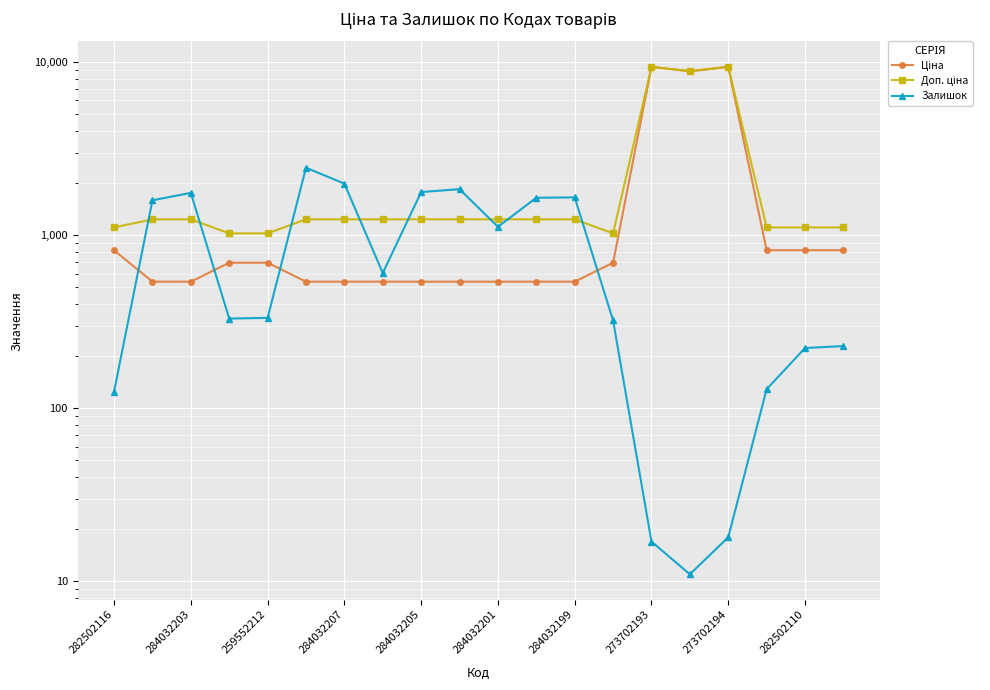

True or false: Доп. ціна and Ціна cross at least once.

False